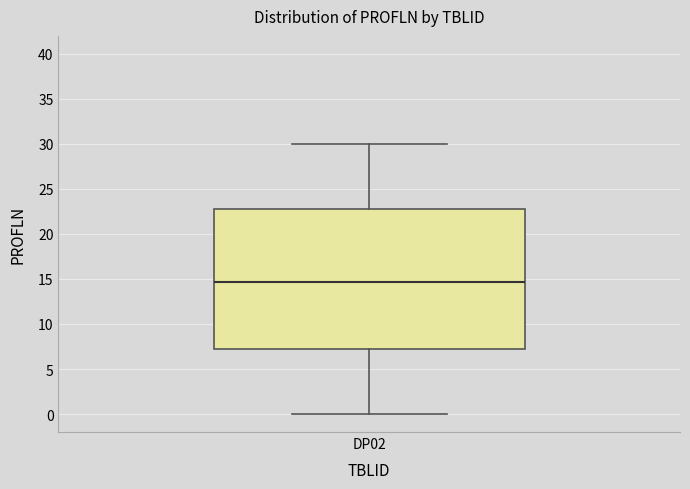

Transcribe this box plot: give where the median line is, the range the box spans, and where the two whiskers end, as read against the y-axis. The values are not printed on the chart, so give them approximately, as read against the axis.

median 14.5, box 7.5 to 23.0, whiskers 0.0 to 30.0